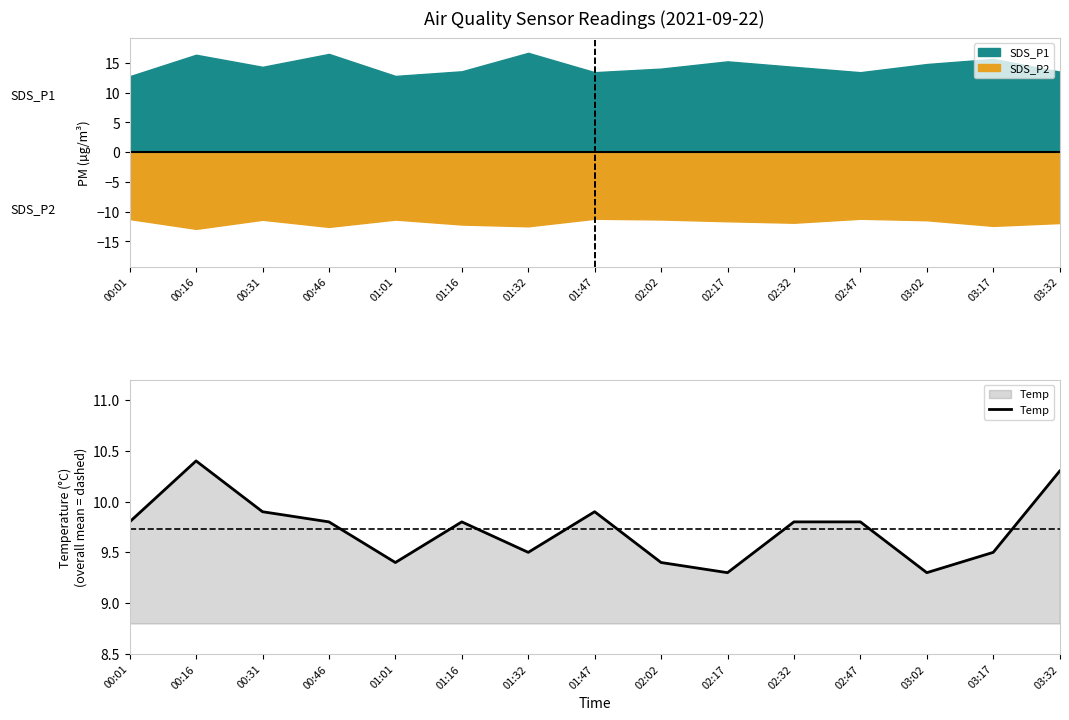

Approximately how many times larger is the value at 02:32 compared to 00:16?

0.9